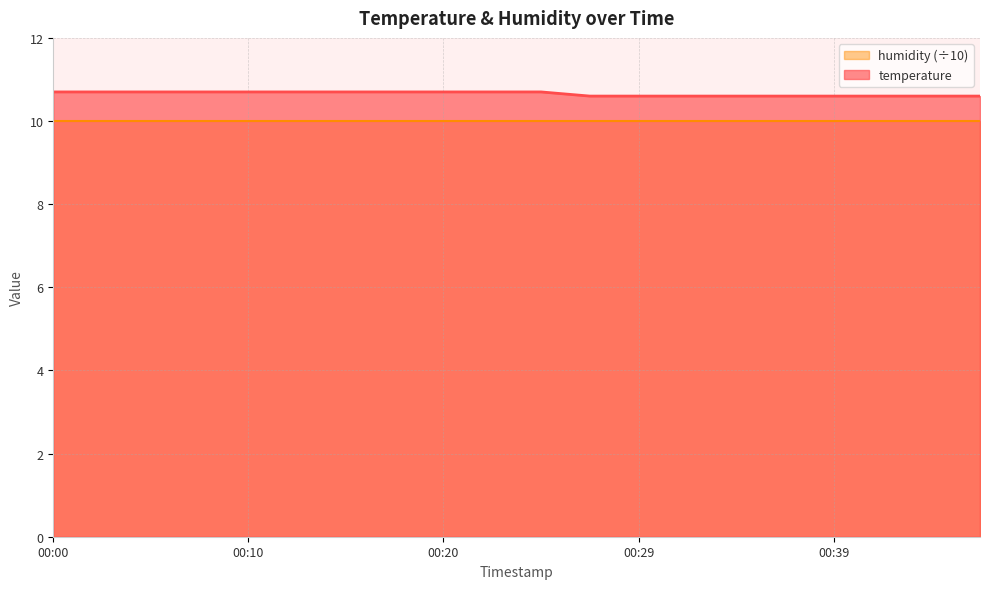

Reading left to right, what are all the values shown in this chart?

00:00=10.7	00:02=10.7	00:05=10.7	00:07=10.7	00:10=10.7	00:12=10.7	00:15=10.7	00:17=10.7	00:20=10.7	00:22=10.7	00:25=10.7	00:27=10.6	00:29=10.6	00:32=10.6	00:34=10.6	00:37=10.6	00:39=10.6	00:42=10.6	00:44=10.6	00:46=10.6